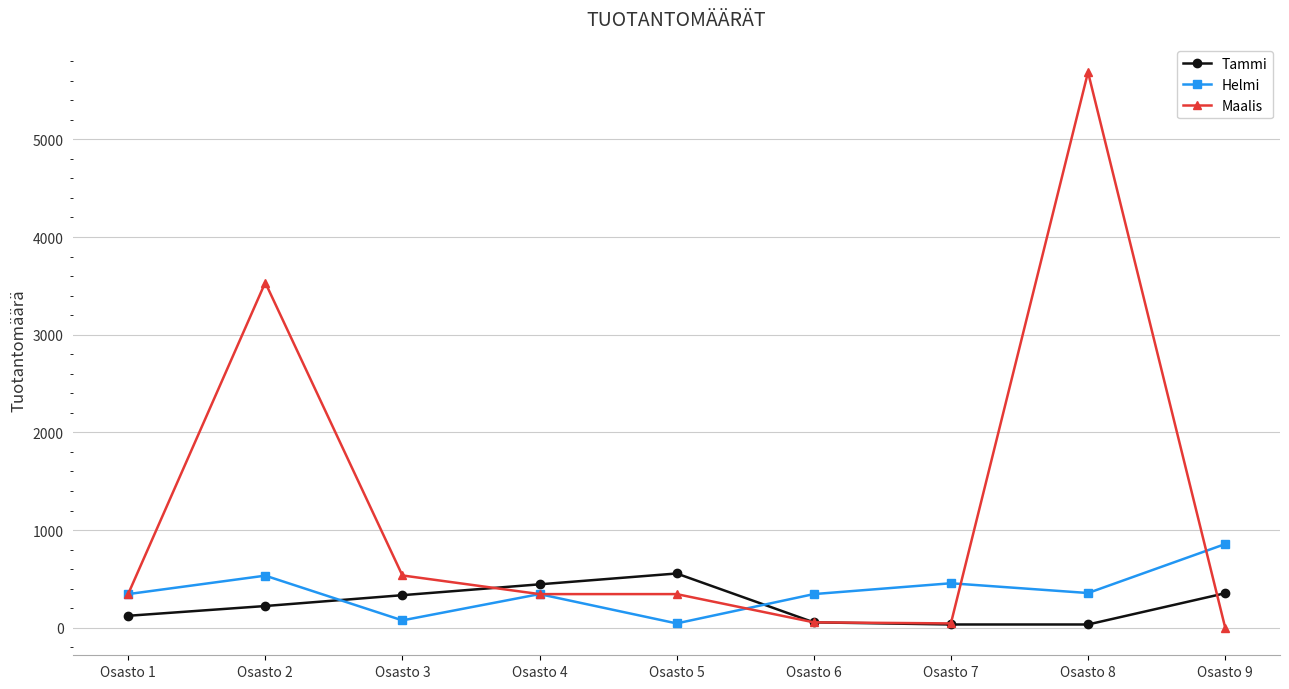

True or false: Maalis has more than 0 interior local peaks.

True